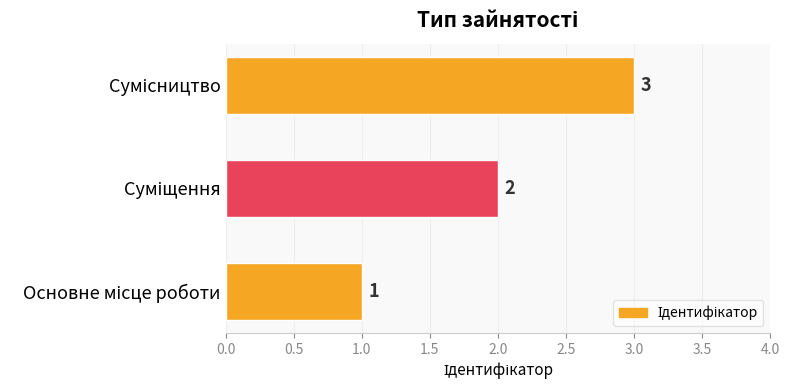

What is the maximum value shown in the chart?

3